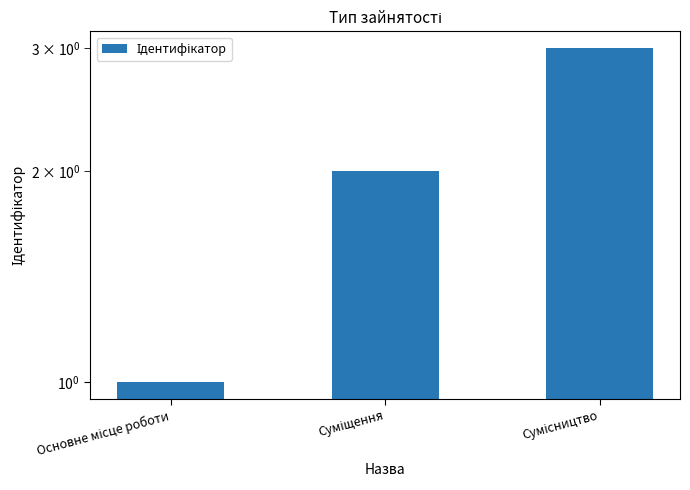

What is the label of the 3rd bar from the right?

Основне місце роботи